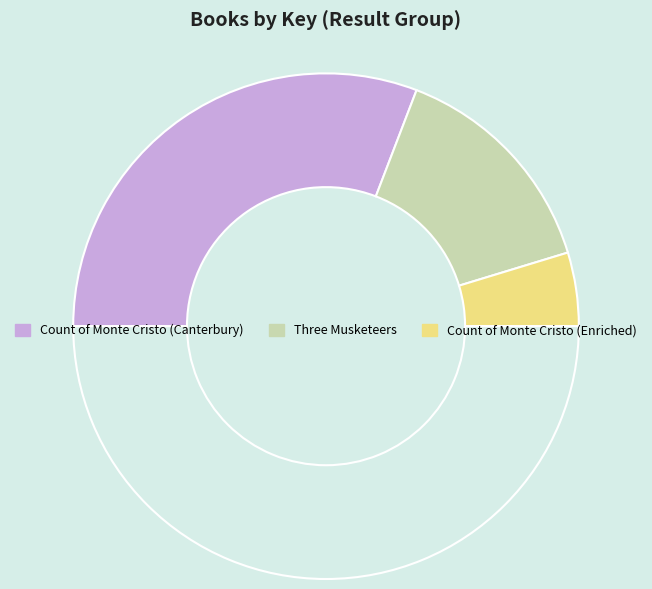

Which category has the biggest portion of the pie?

Count of Monte Cristo (Canterbury)